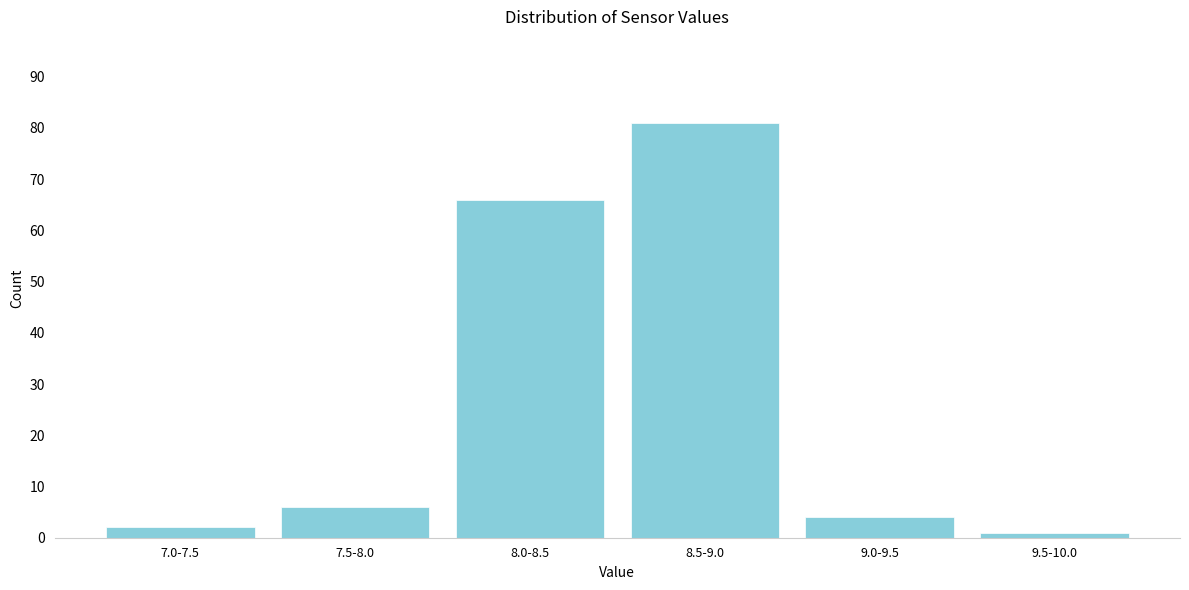

Reading right to left, what are all the values shown in this chart?

9.5-10.0=1	9.0-9.5=4	8.5-9.0=81	8.0-8.5=66	7.5-8.0=6	7.0-7.5=2